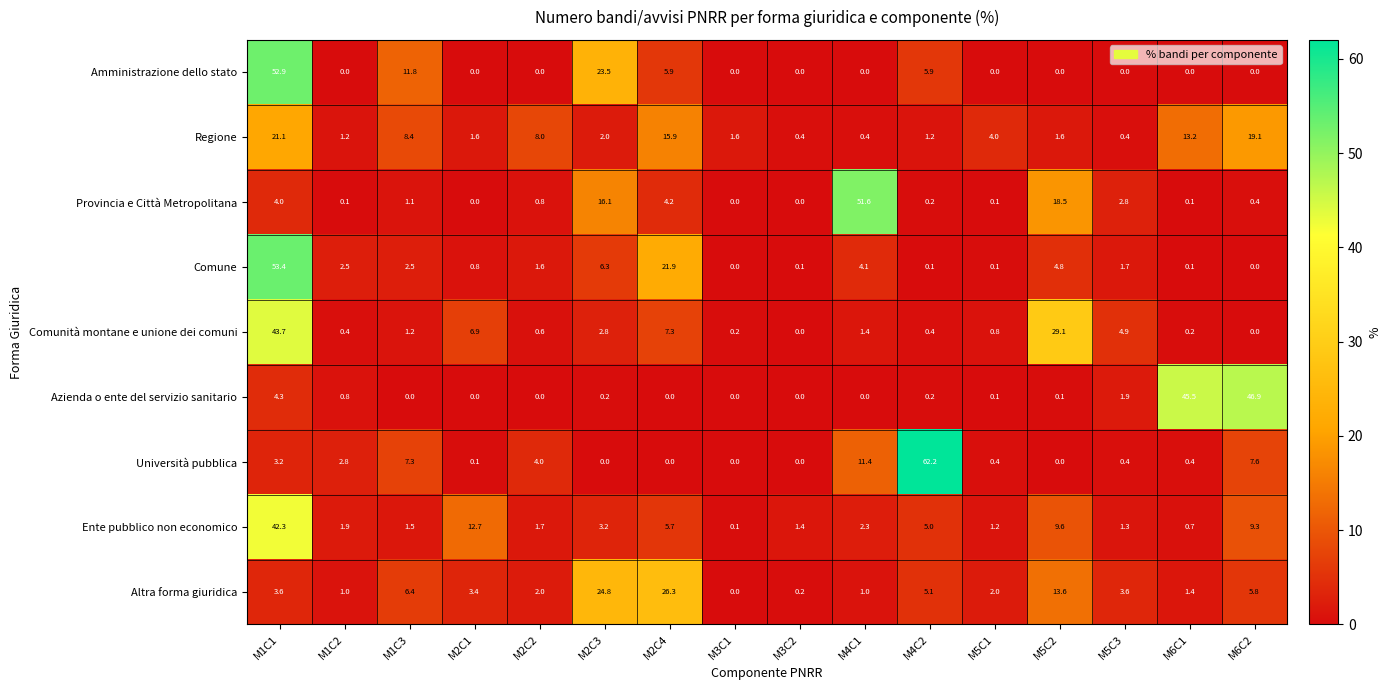

What is the difference between the second highest and minimum values in the Comune series?

21.9